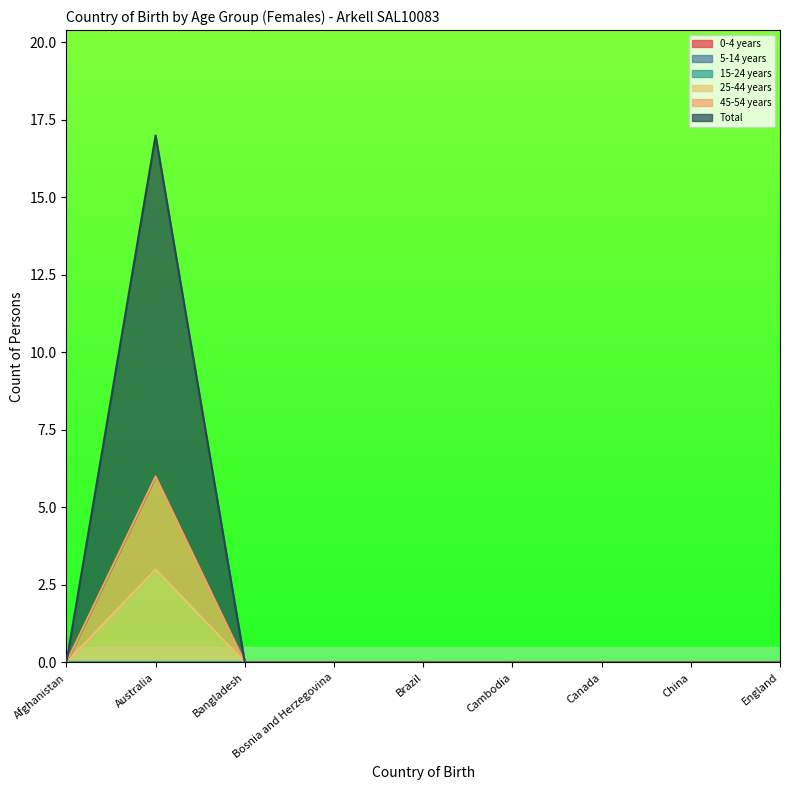

Between Australia and Brazil, which series saw the biggest shift?

Total